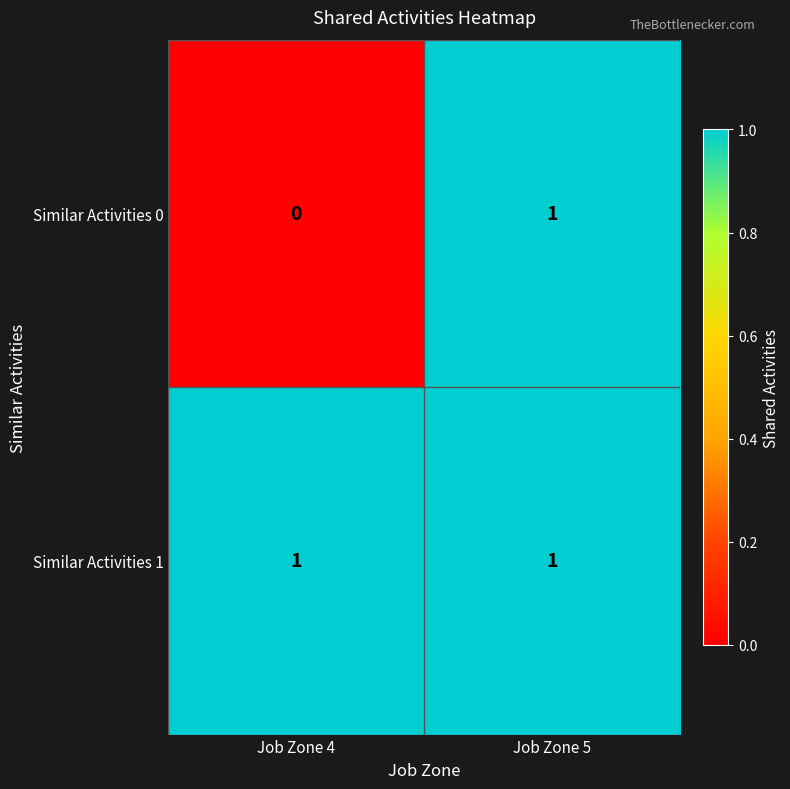

Reading left to right, extract all data points from this chart.

Similar Activities 0: 0	1
Similar Activities 1: 1	1